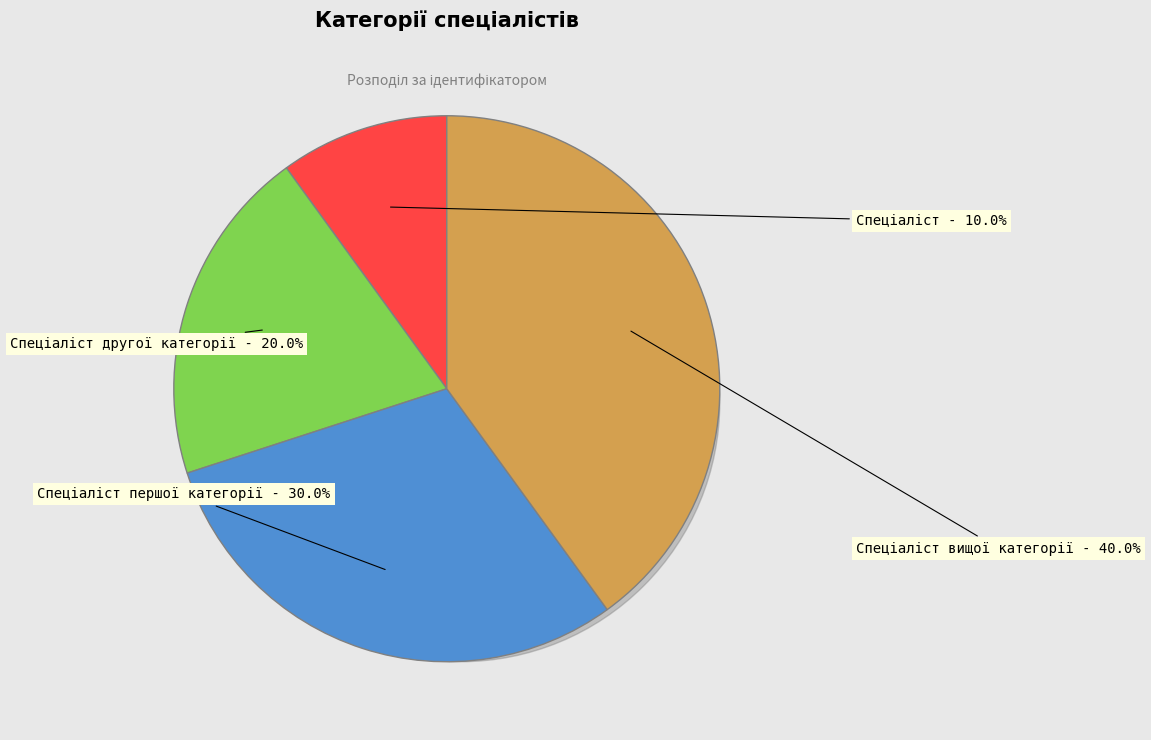

The Спеціаліст slice represents 10% of the pie. True or false?

True